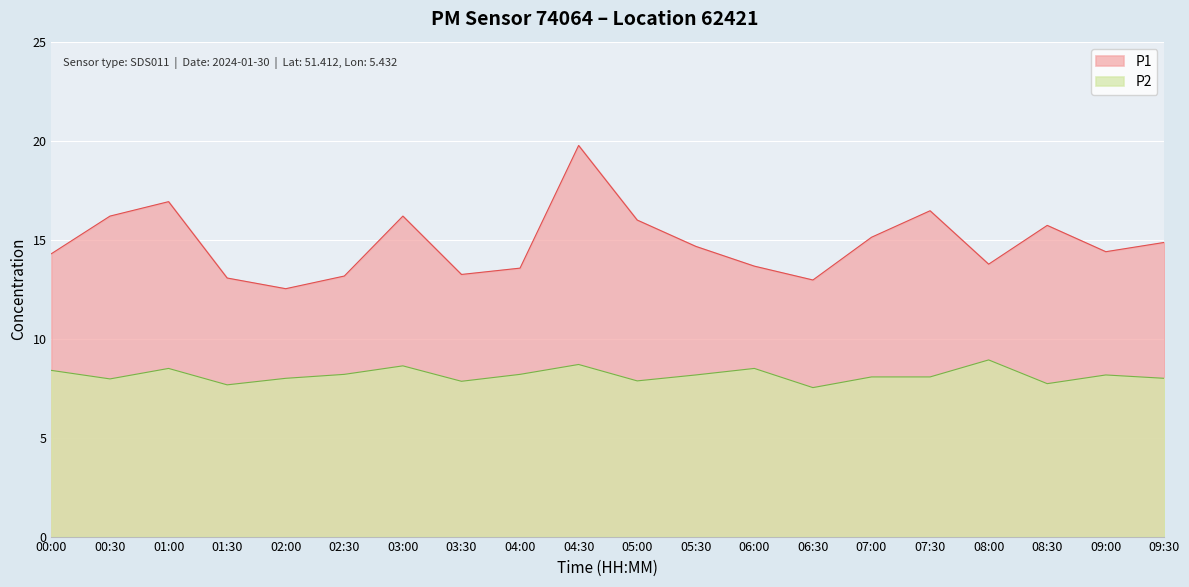

How many lines are shown in the chart?

2